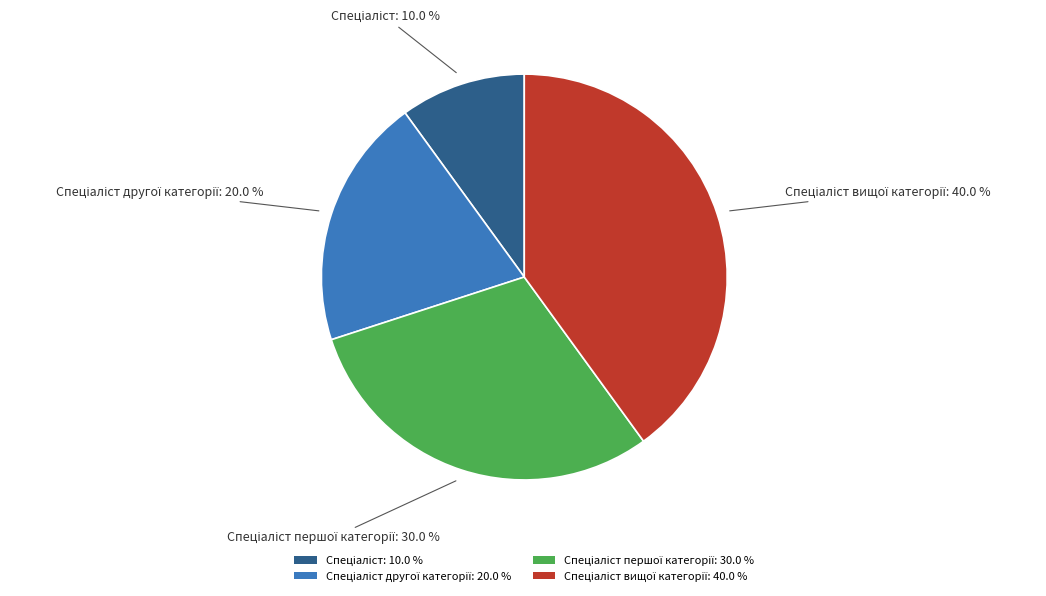

Is there any slice that represents more than half of the pie?

No